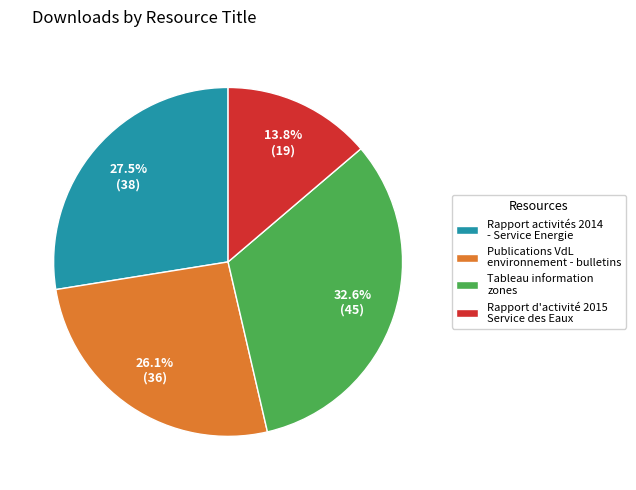

How many segments does this pie chart have?

4